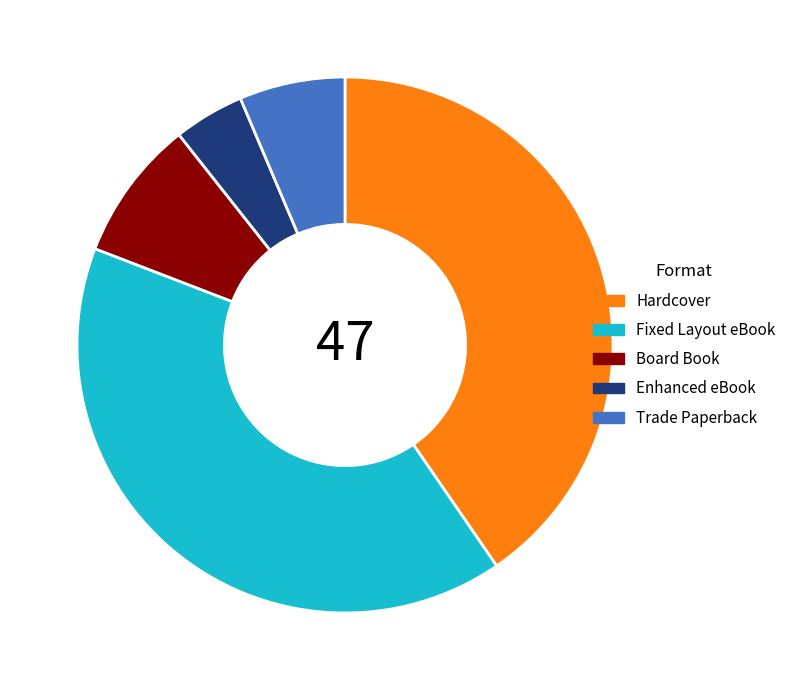

The Board Book slice represents 9% of the pie. True or false?

True